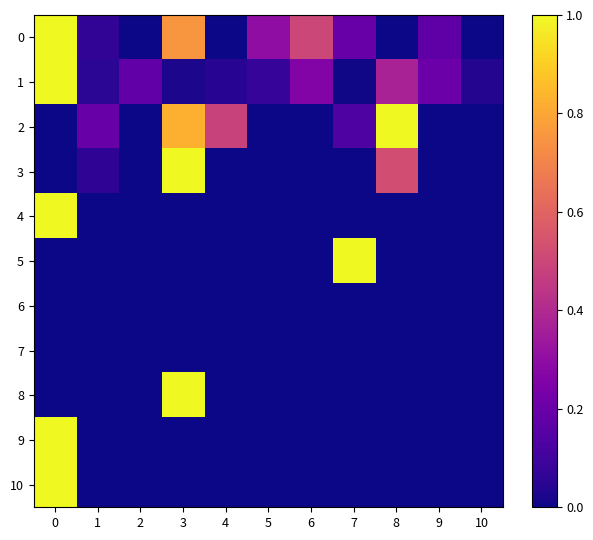

How many series are shown in this chart?

11